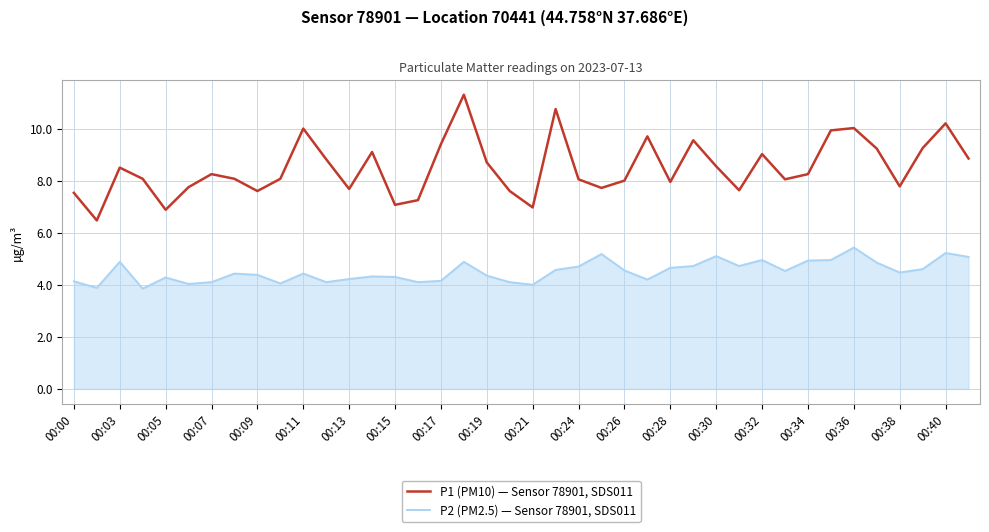

Which series has the largest range (max minus min)?

P1 (PM10) — Sensor 78901, SDS011